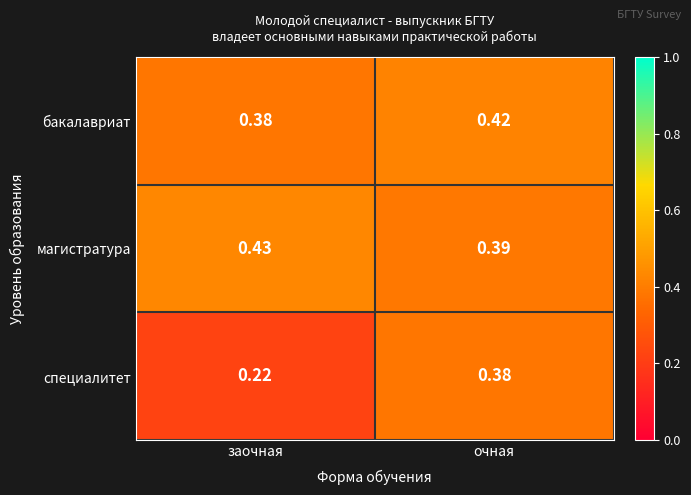

At how many categories does at least one series exceed 0?

2